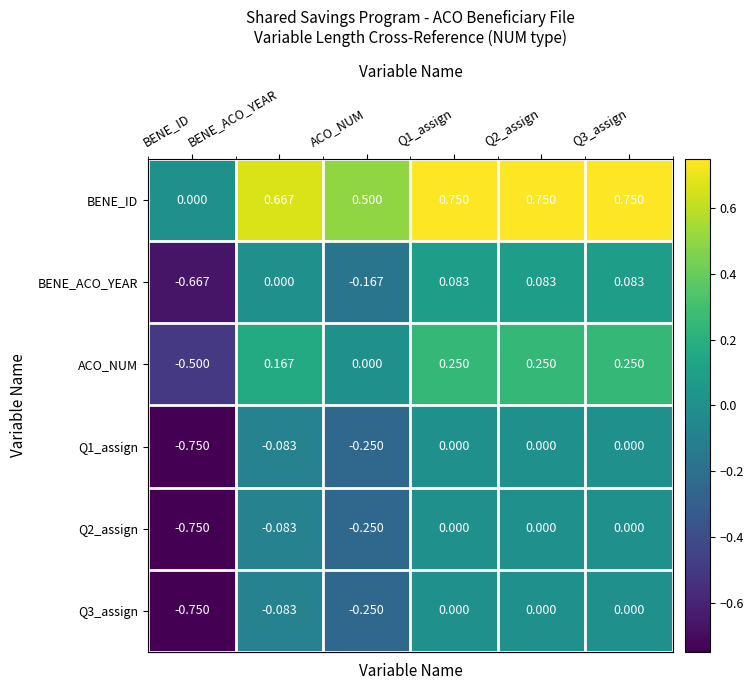

Which series has the largest total across all categories?

BENE_ID